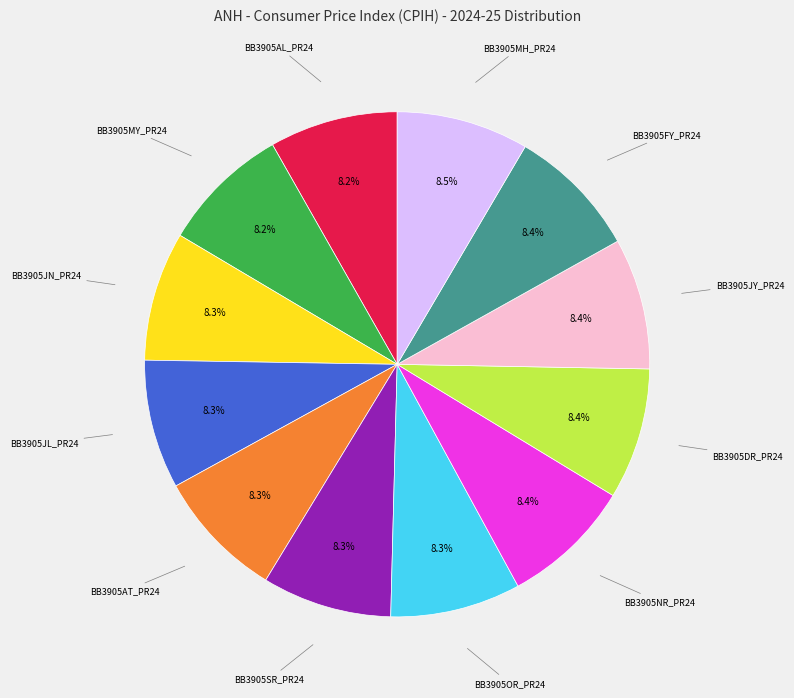

Is there a majority slice in this chart?

No